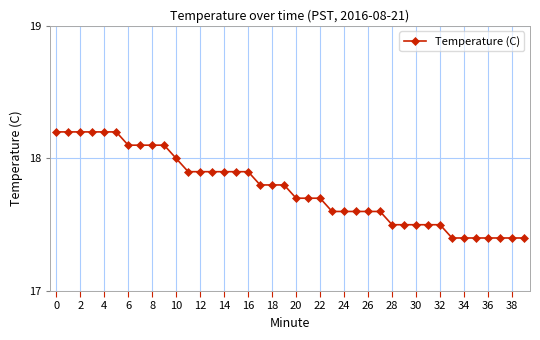

What is the sum of all values?

710.8